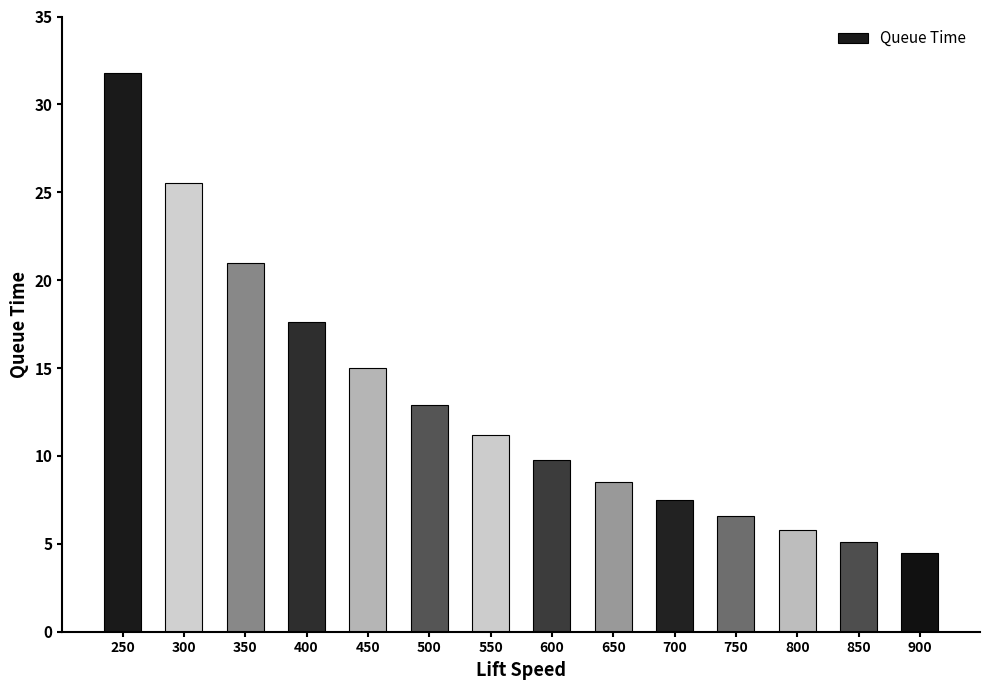

Which has a higher value, 350 or 800?

350